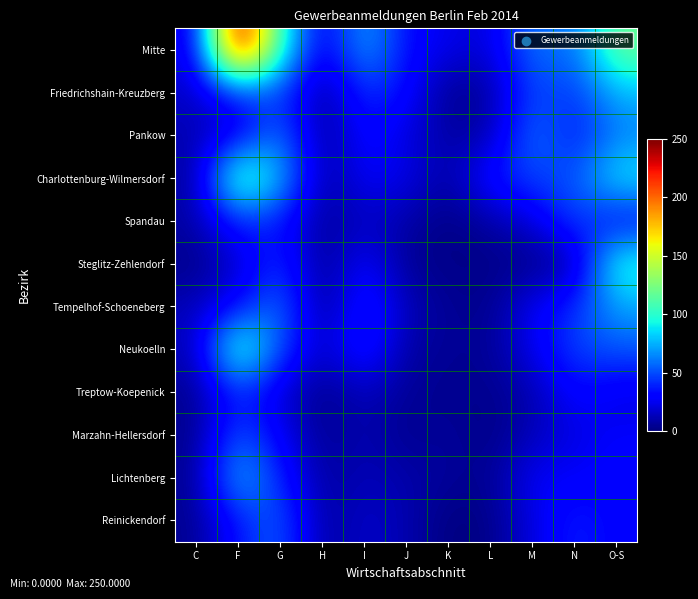

At which category is the sum across all series the highest?

F